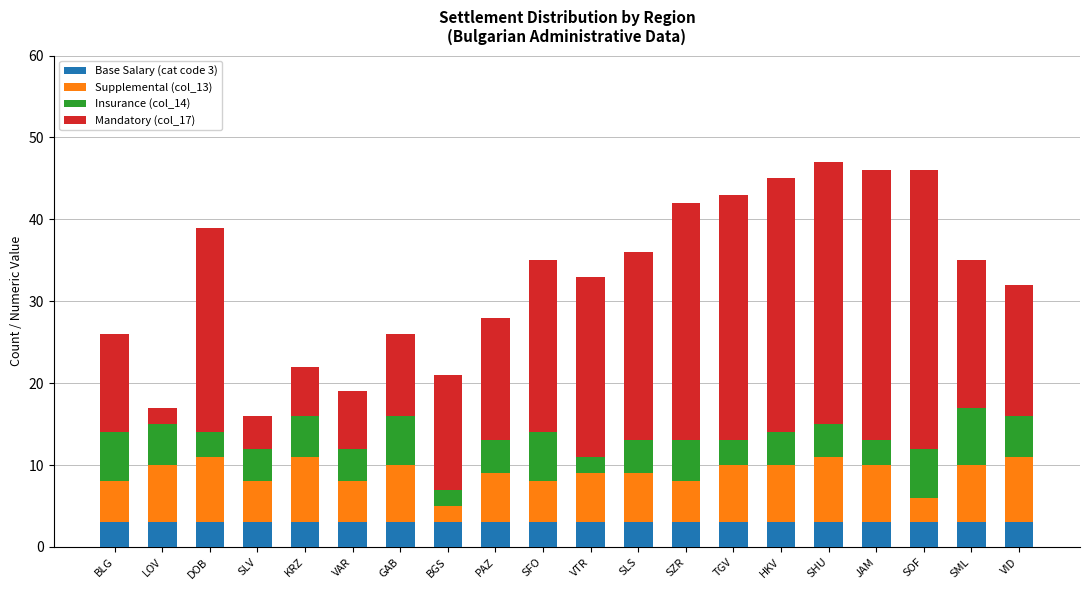

What is the total value across all series at PAZ?

28